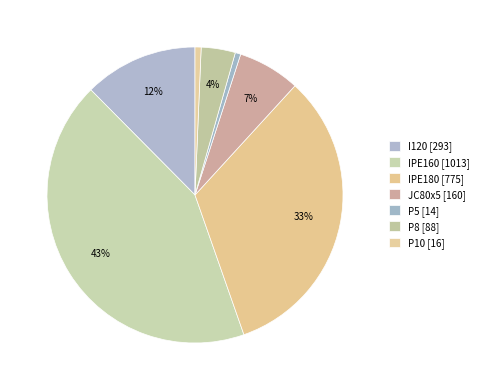

To the nearest percent, what percentage of the pie is IPE160?

43%